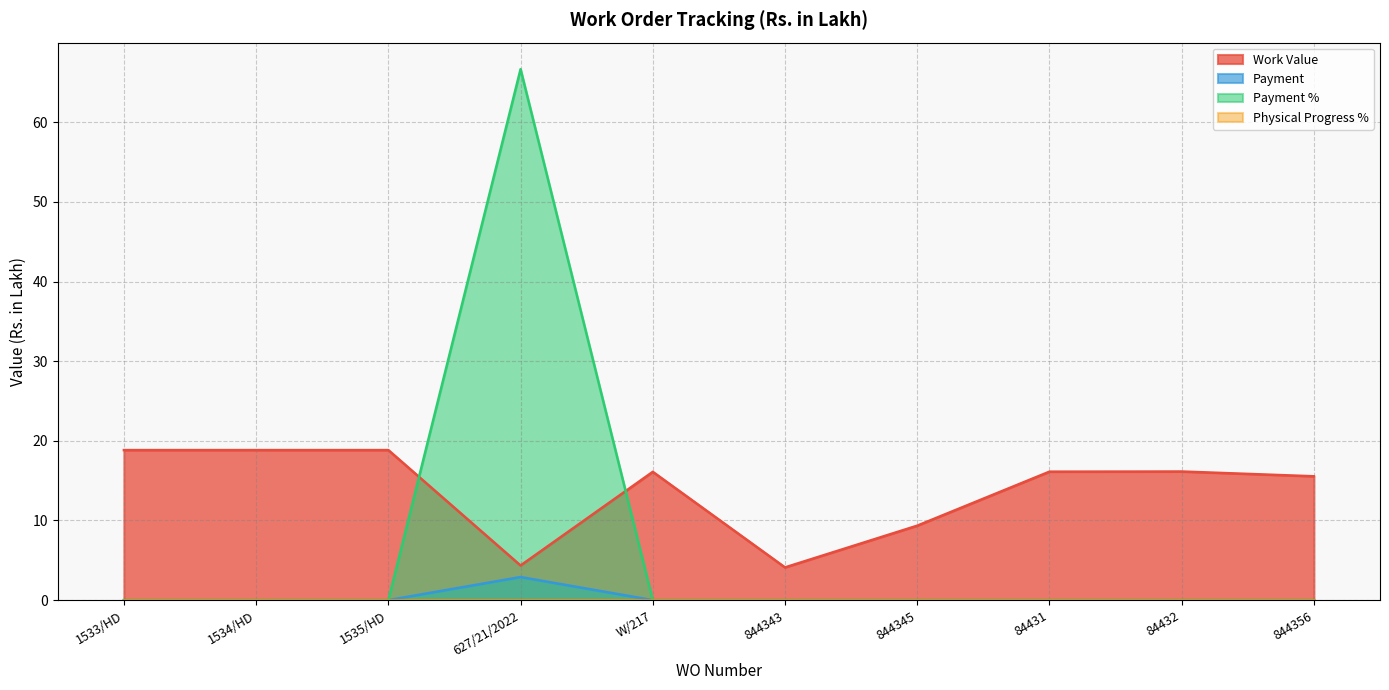

True or false: Work Value and Payment intersect in this chart.

False